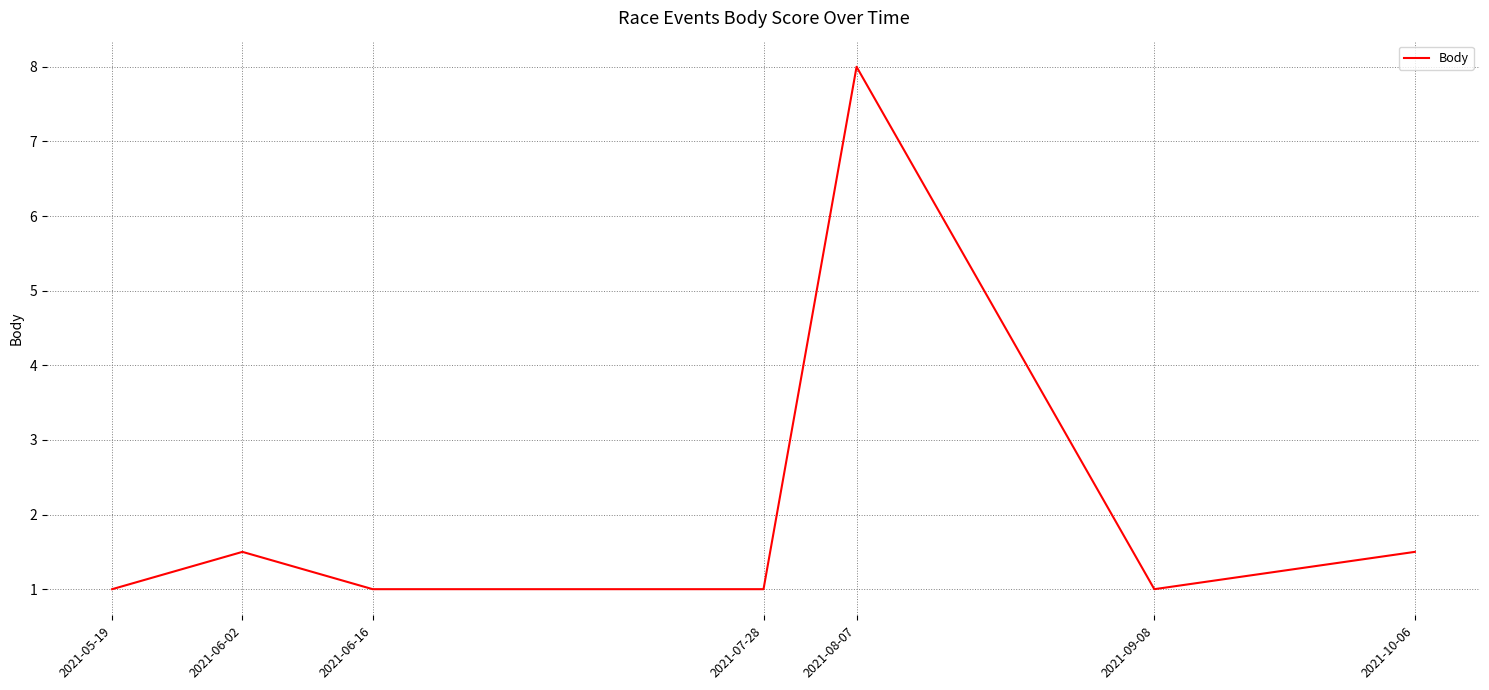

What is the average value?

2.1